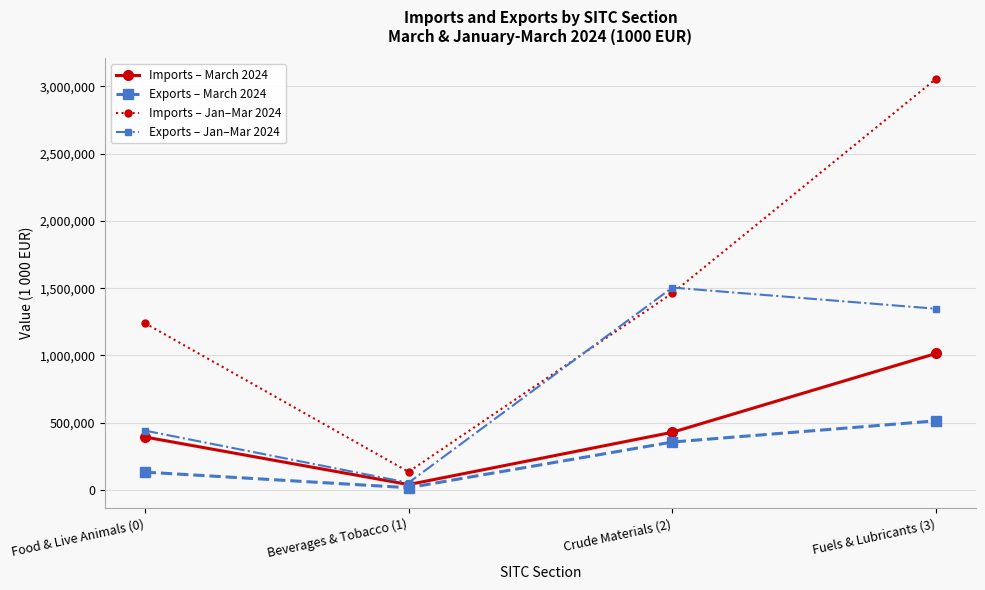

Where is Exports – March 2024 nearest to the value 266096?

Crude Materials (2)